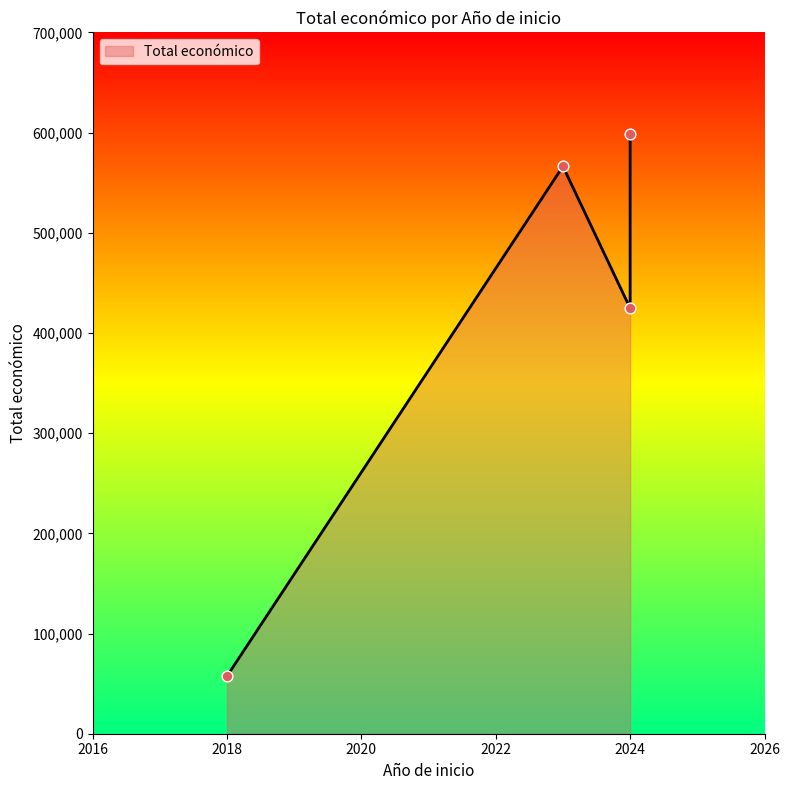

What is the change in value from 2024 to 2024?

-173583